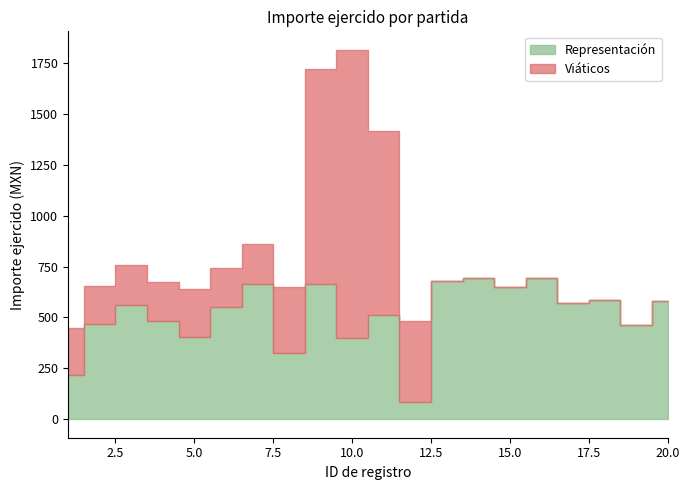

Which series has the widest spread of values?

Viáticos